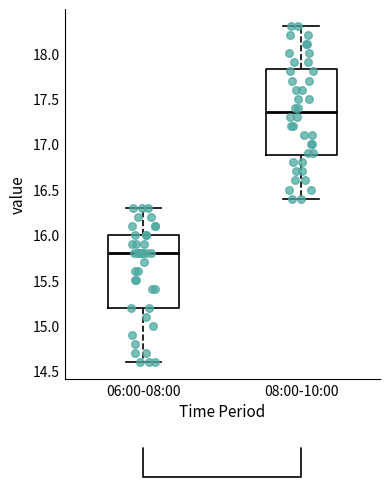

Where does the lower whisker of the box for 06:00-08:00 end on the y-axis? The values are not printed on the chart, so give them approximately, as read against the axis.

14.60